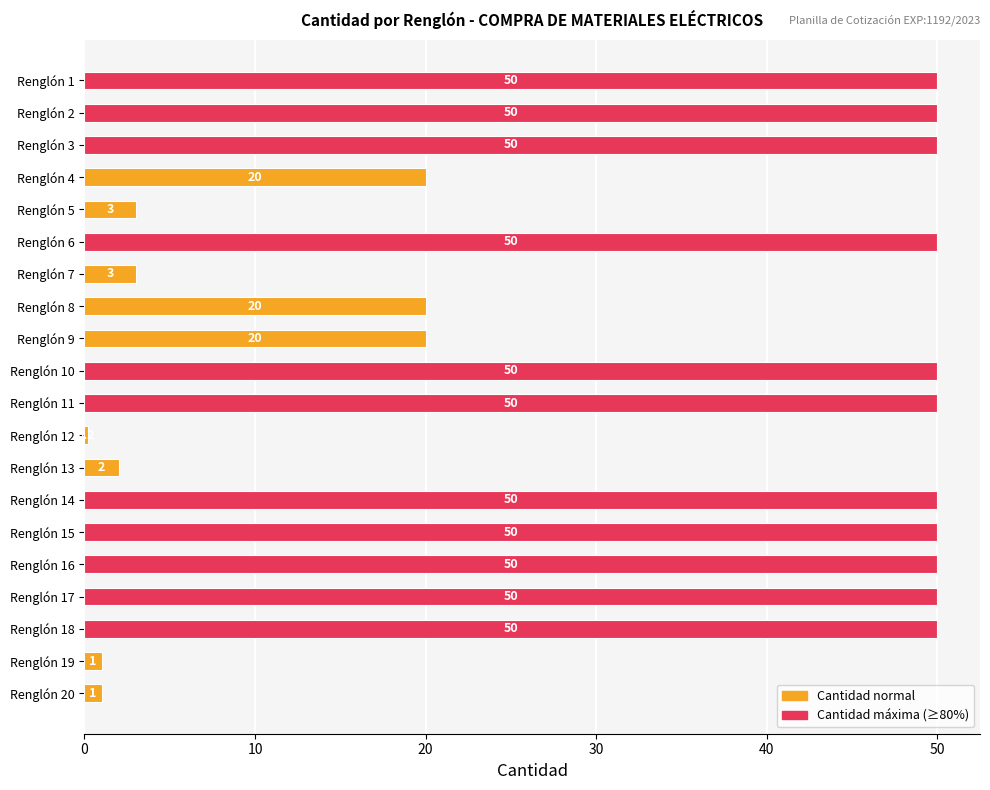

What is the average value?

31.0